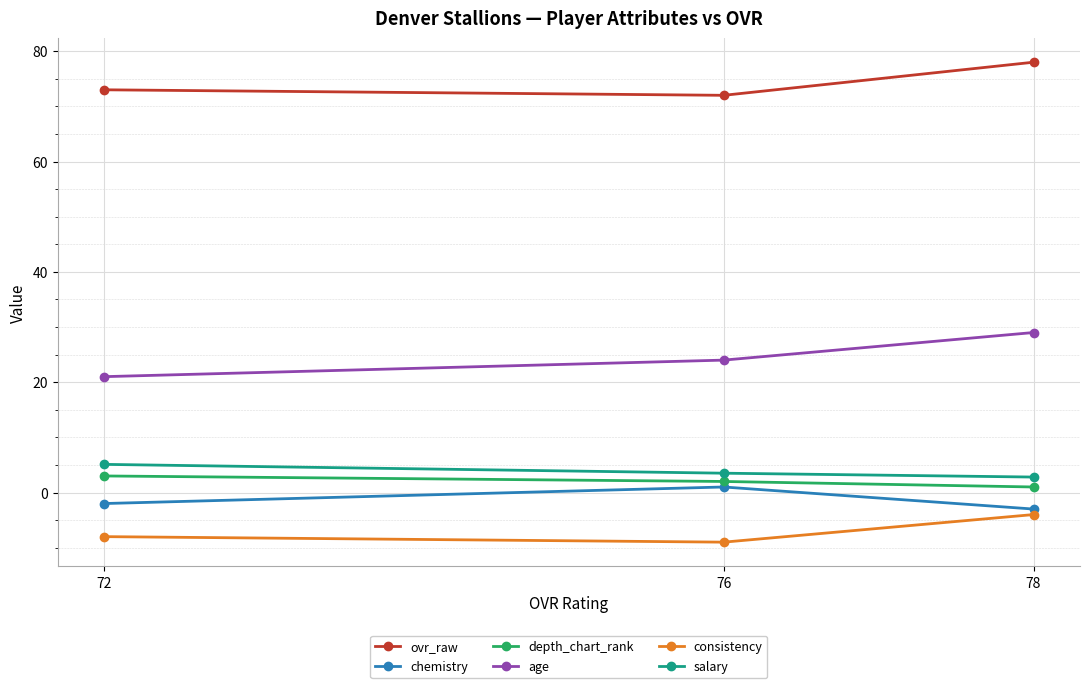

Which has a higher value, 78 or 76?

78